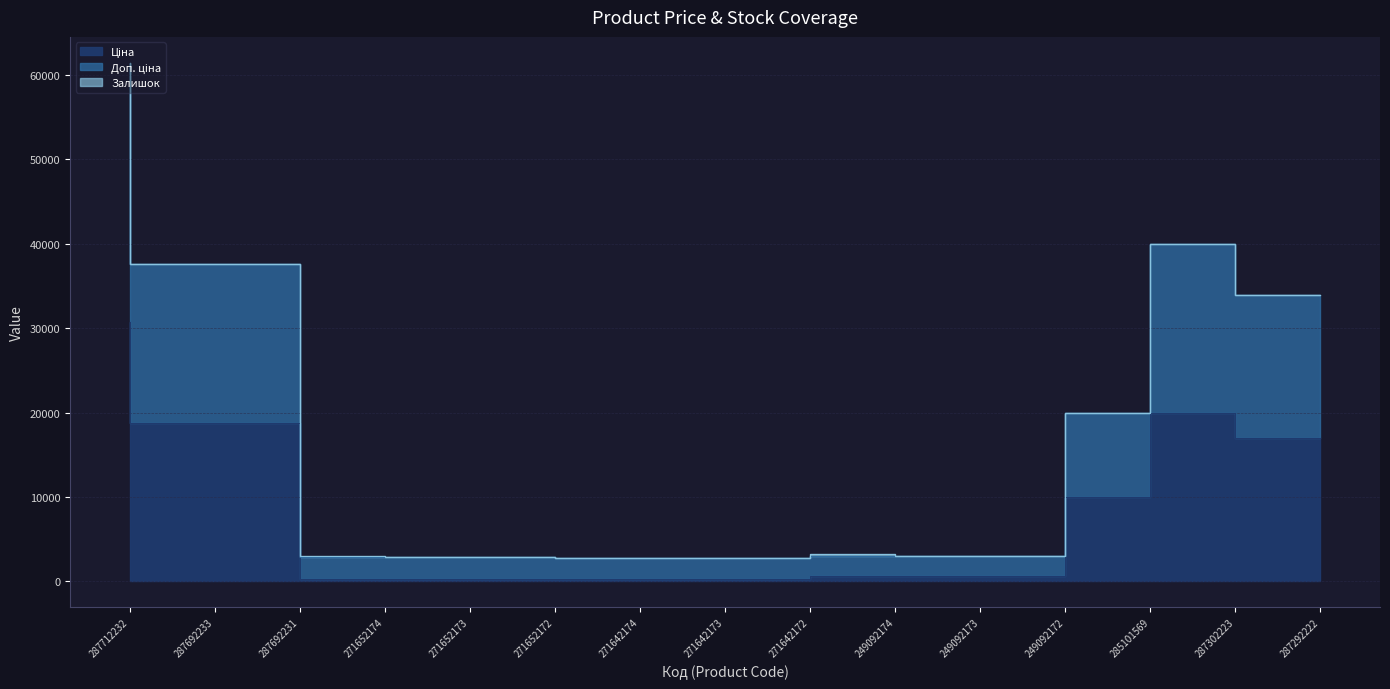

What is the label of the 2nd point from the left?

287692233